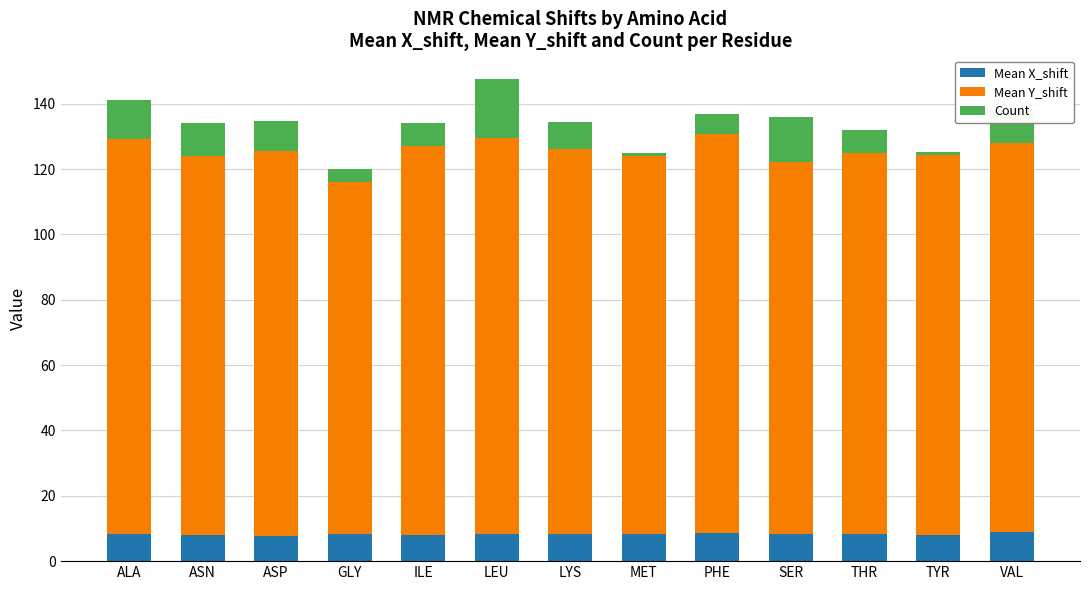

What is the total value across all series at ILE?

134.1